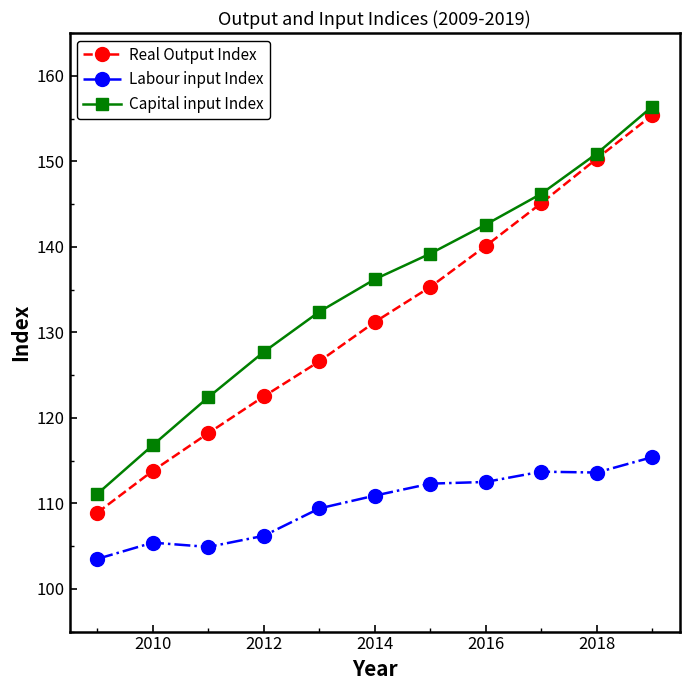

What are all the series names shown in the legend?

Real Output Index, Labour input Index, Capital input Index